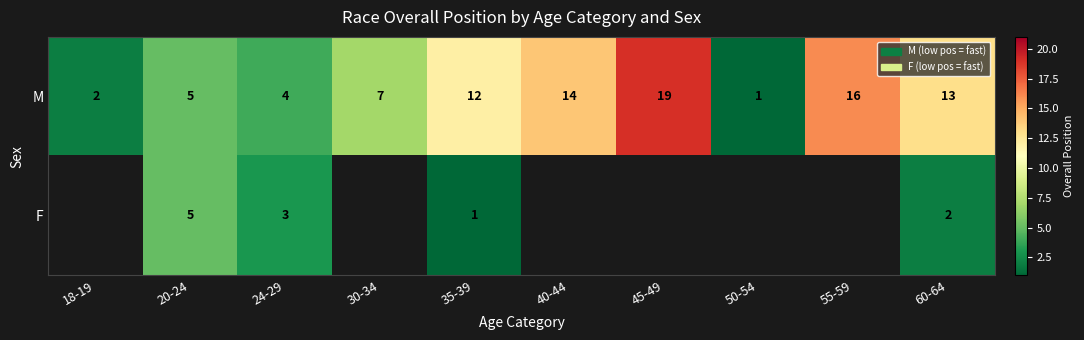

Count the number of categories in the chart.

10